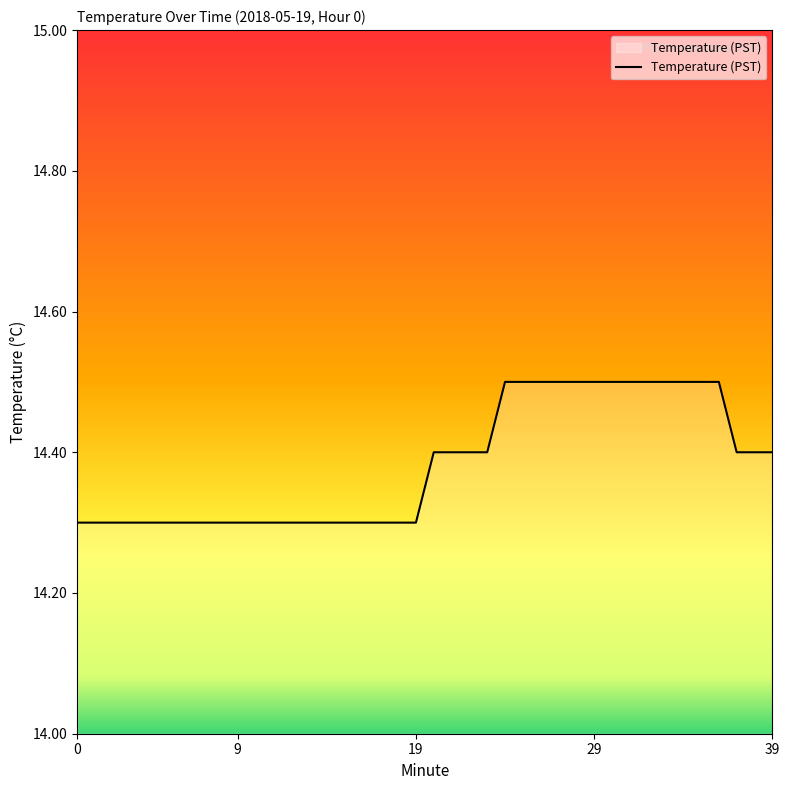

What is the maximum value shown in the chart?

14.5